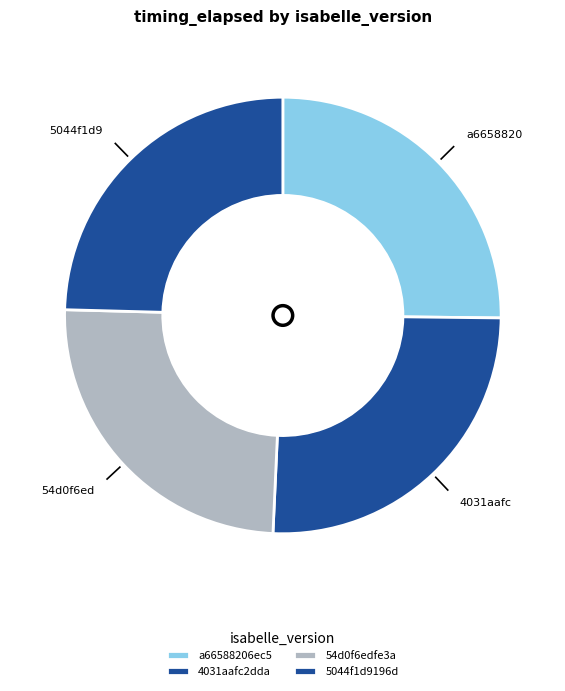

Which has a higher value, 54d0f6edfe3a or 4031aafc2dda?

4031aafc2dda